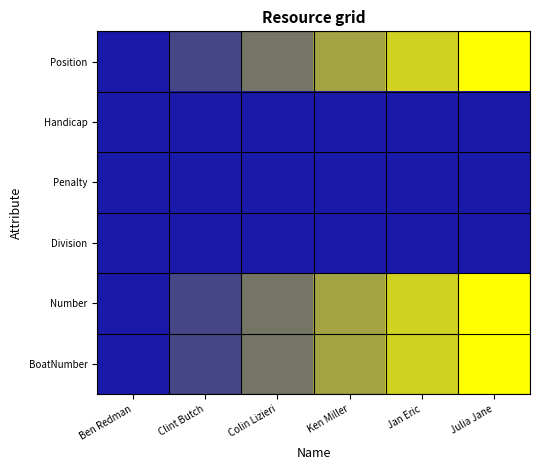

At Julia Jane, list the series in order from smallest to largest.

Handicap, Penalty, Division, Position, Number, BoatNumber